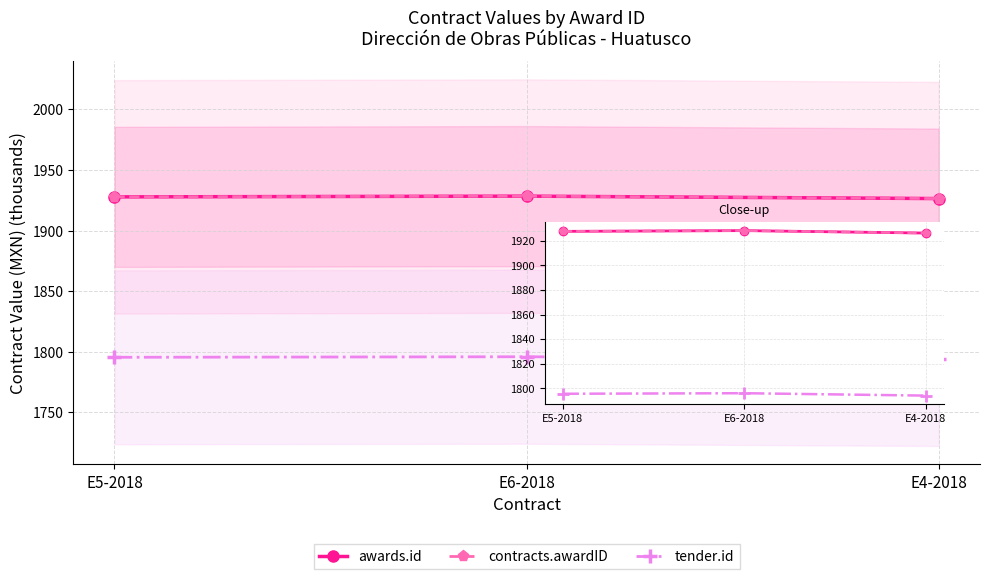

What is the total value across all series at E5-2018?

5651.1